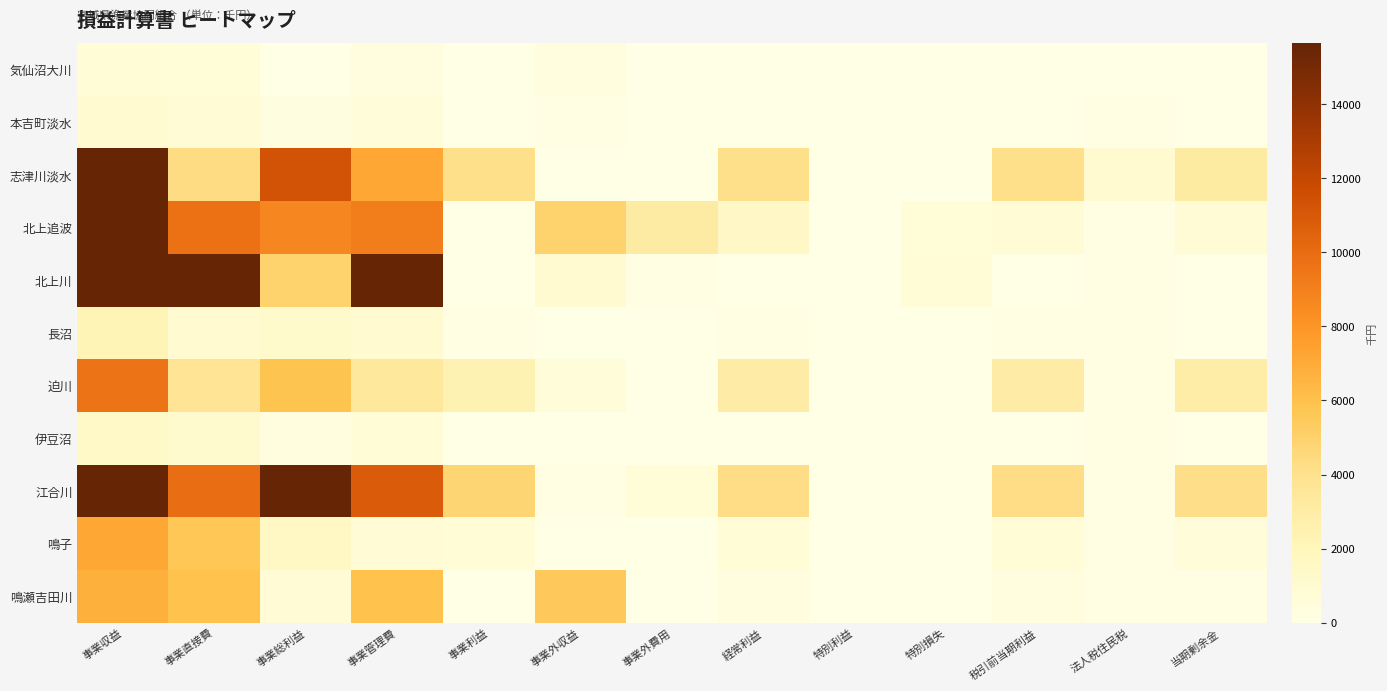

Rank the series by their maximum value, from lowest to highest.

気仙沼大川, 本吉町淡水, 伊豆沼, 長沼, 鳴瀬吉田川, 鳴子, 迫川, 志津川淡水, 北上追波, 江合川, 北上川